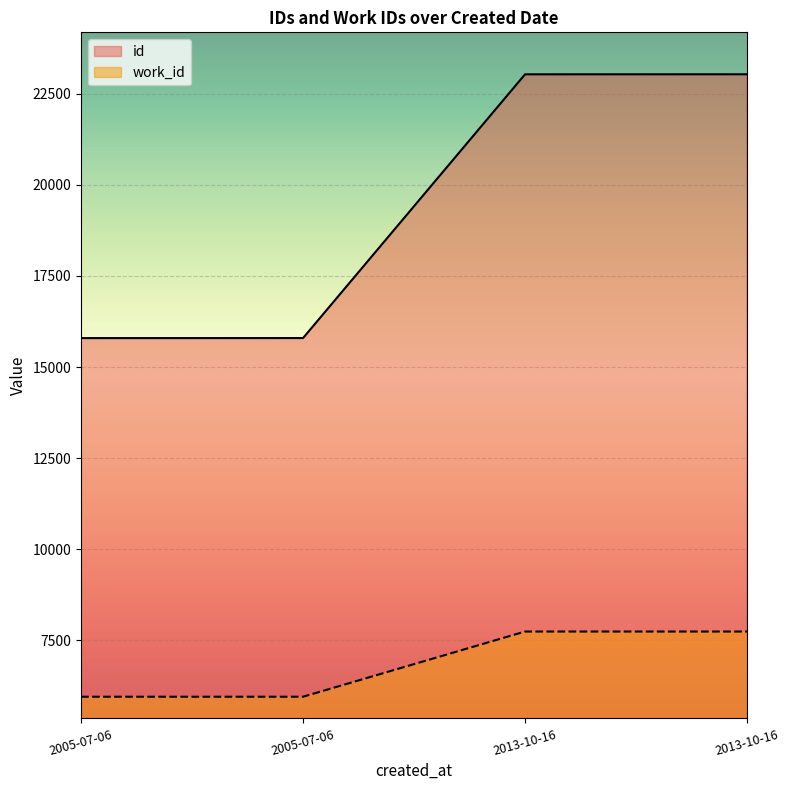

True or false: work_id has more than 0 interior local peaks.

False